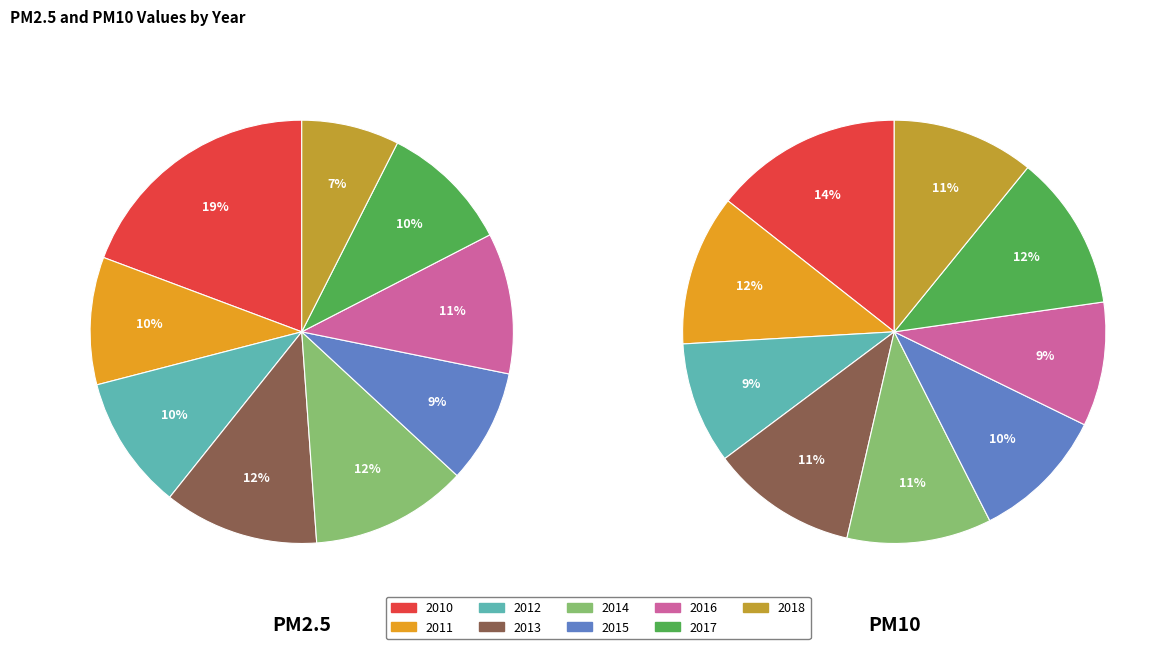

Is 2011 the majority of the pie?

No